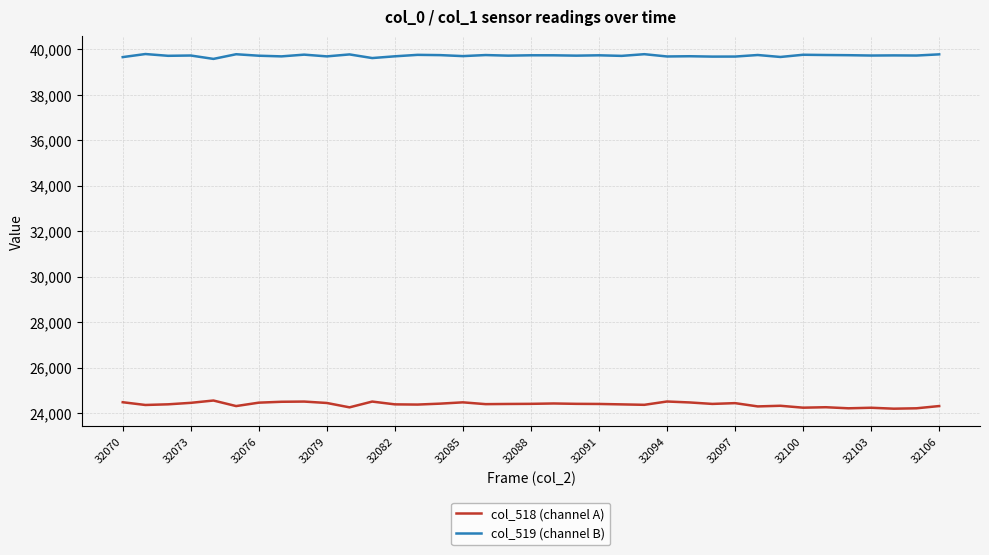

Rank the series by their maximum value, from lowest to highest.

col_518 (channel A), col_519 (channel B)